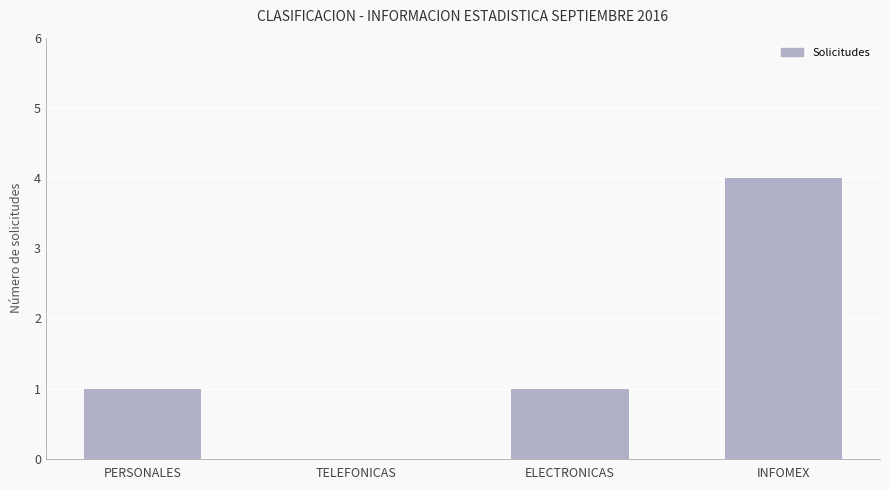

How many data points does each series have?

4